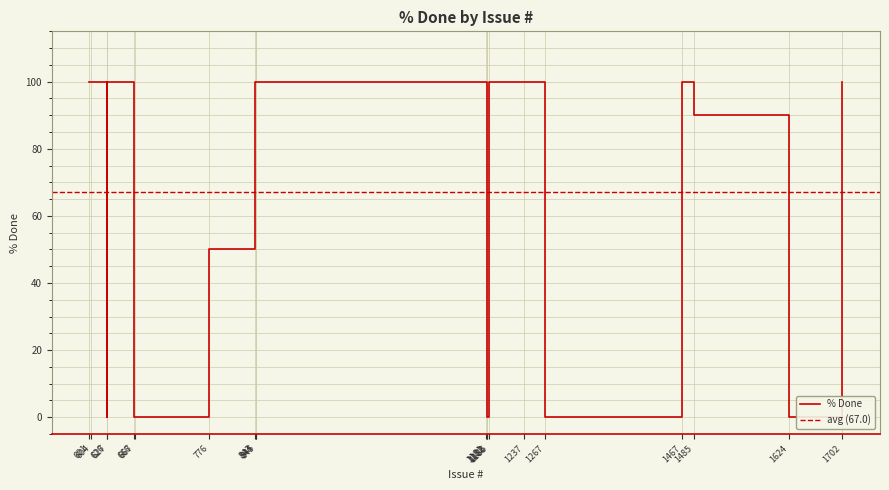

Read the value at 1181.

100